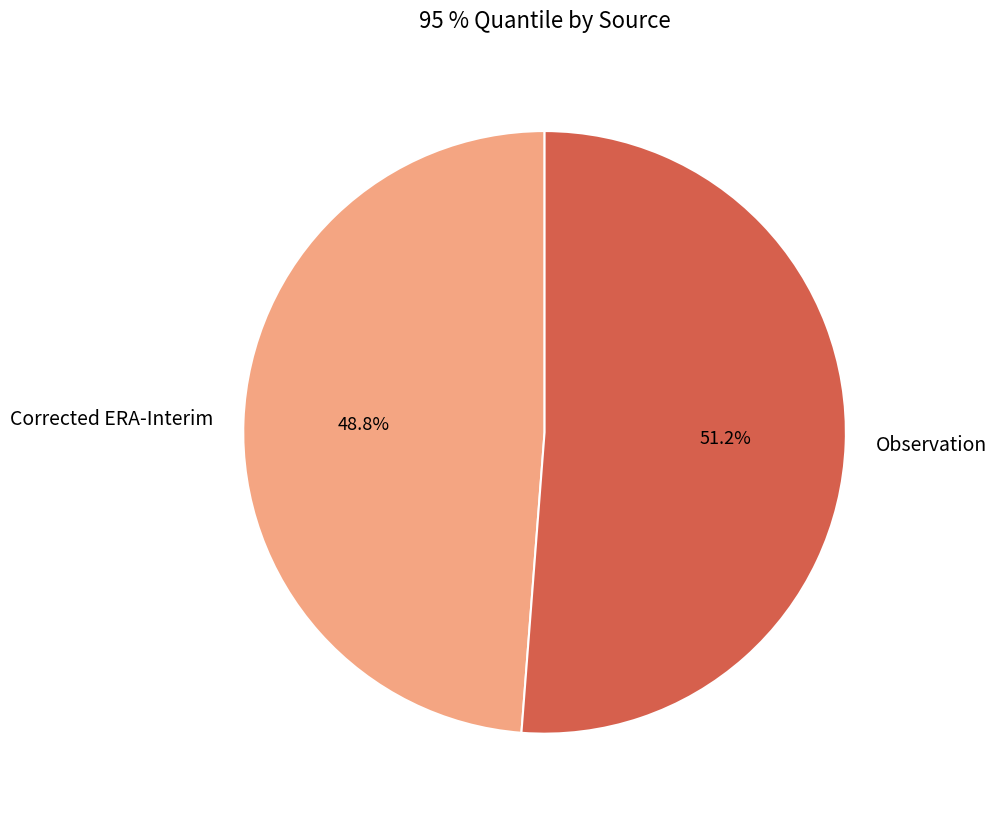

Between Observation and Corrected ERA-Interim, which is larger?

Observation